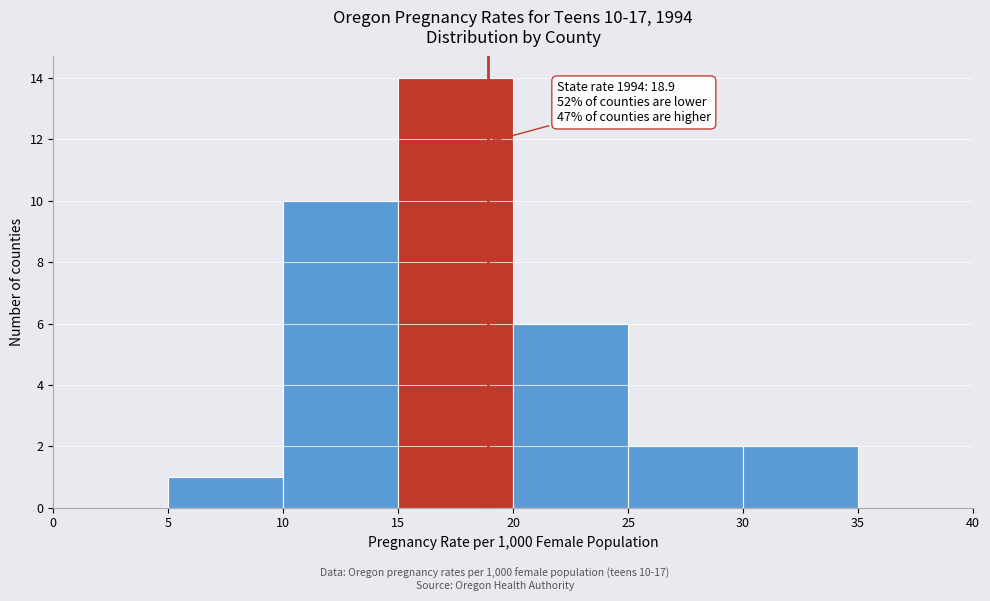

Which range on the x-axis has the tallest bar?

15 to 20